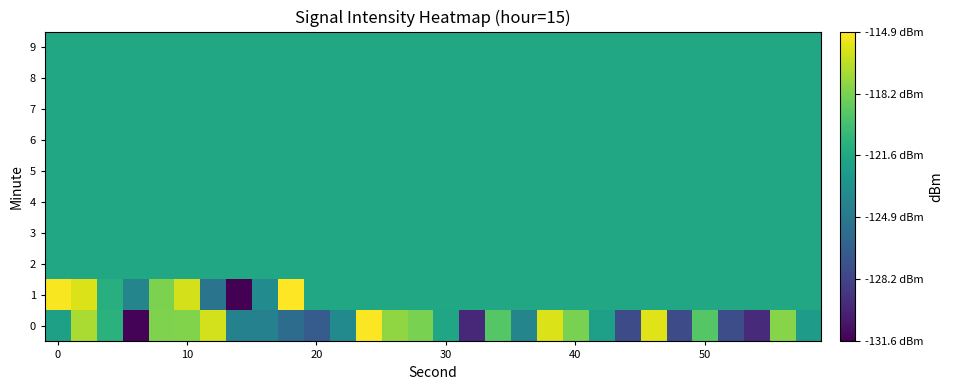

Which series has the widest spread of values?

1